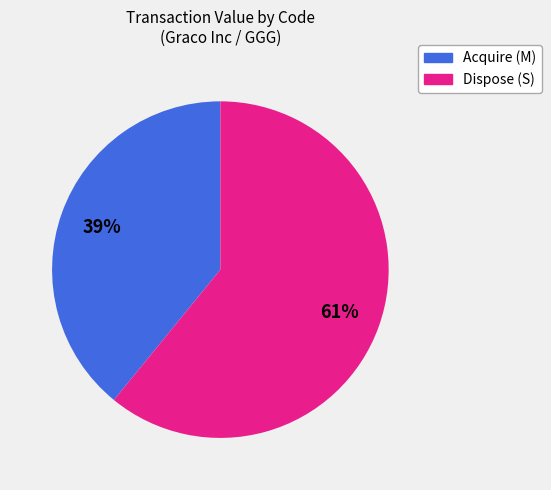

To the nearest percent, what is the difference between the largest and smallest slice percentages?

22%